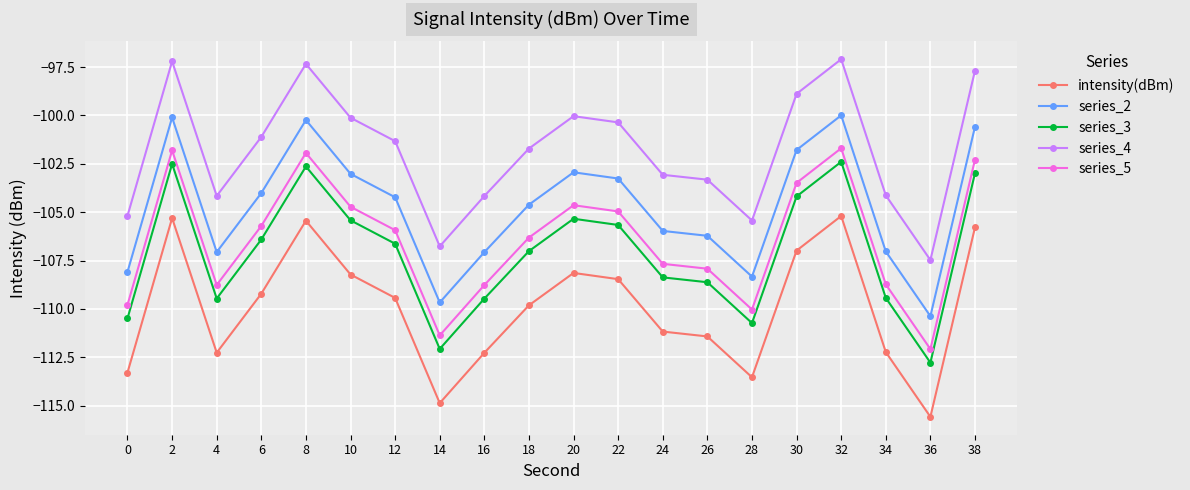

List the series in order of their peak value, highest first.

series_4, series_2, series_5, series_3, intensity(dBm)